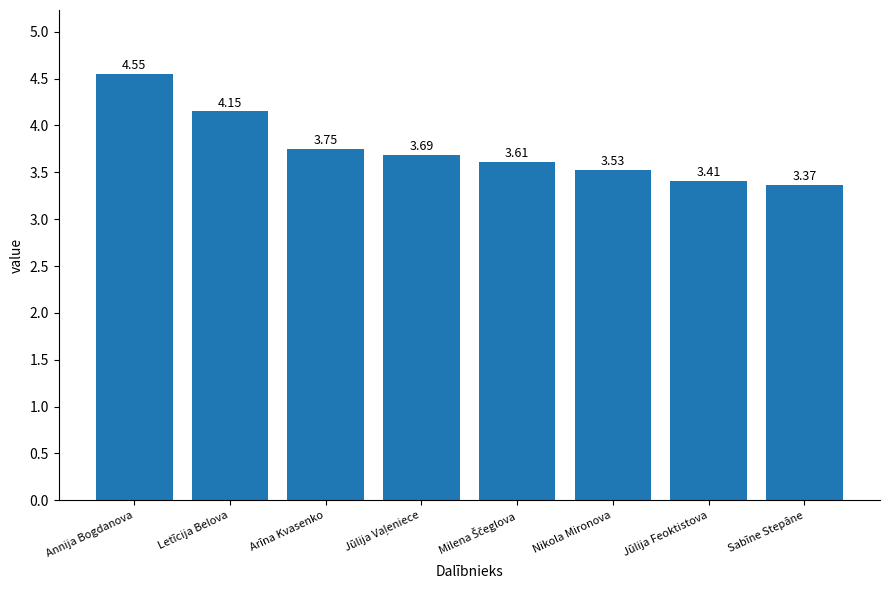

Is it true that the value at Nikola Mironova is 0.9?

False